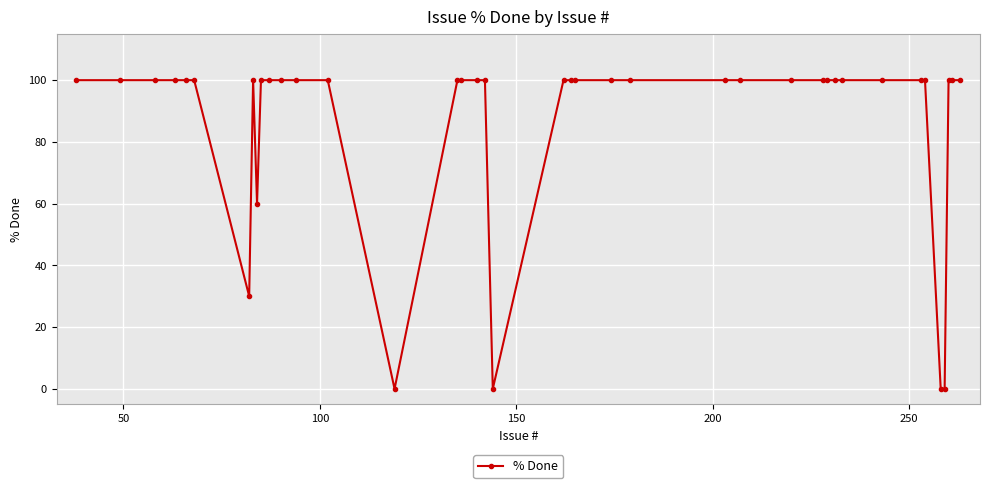

What is the value of the 8th point from the left?

100